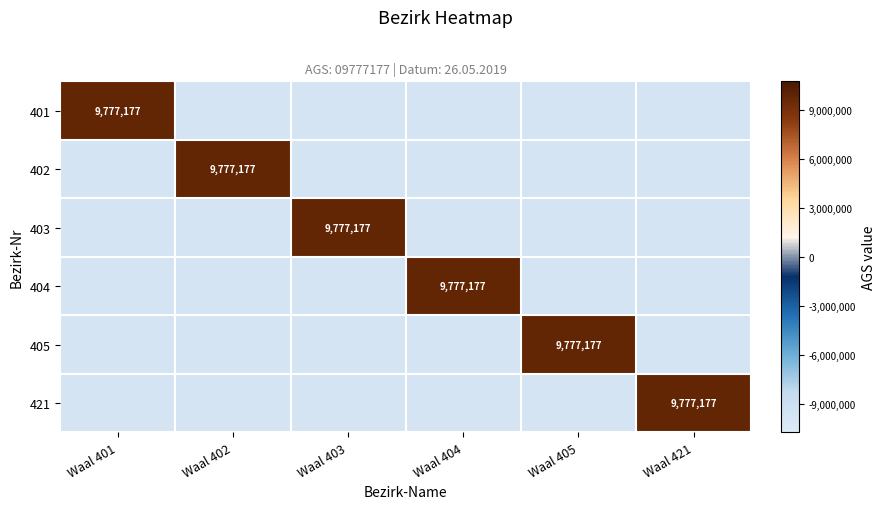

What is the total value across all series at Waal 404?

-39108708